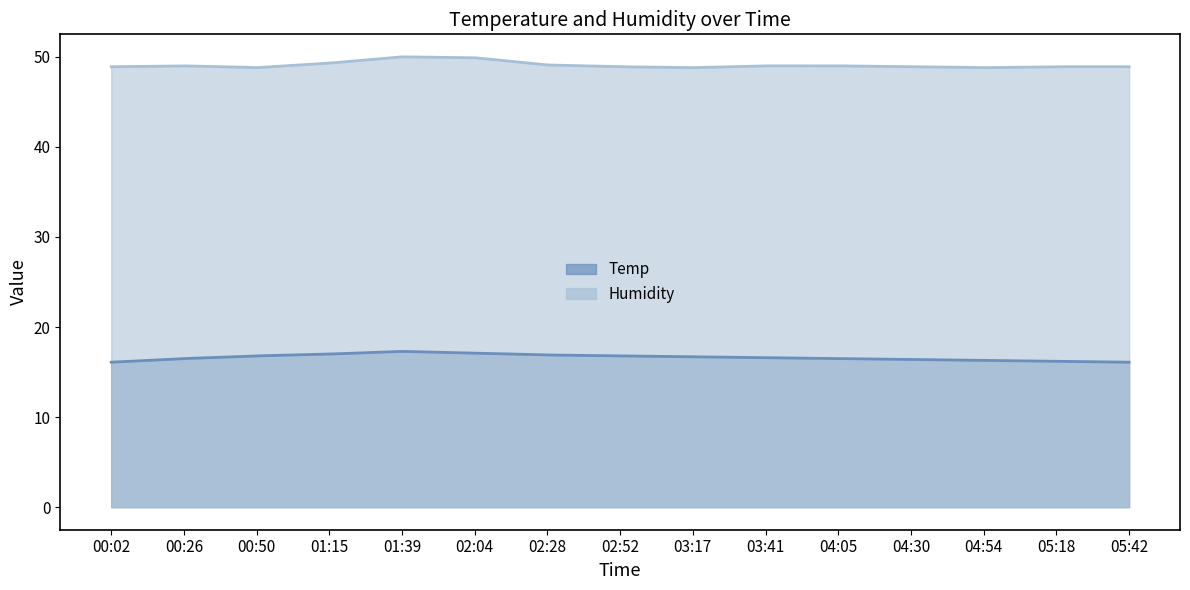

What is the sum of all Humidity values?

743.5